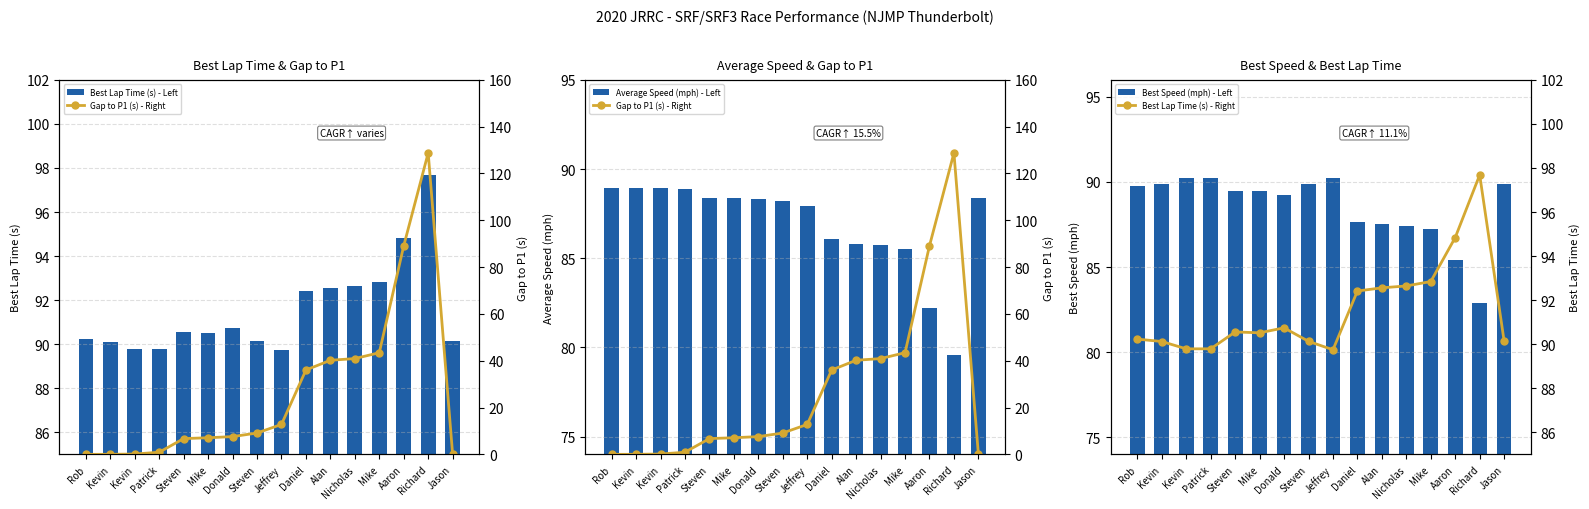

What is the label of the 6th bar from the right?

Alan